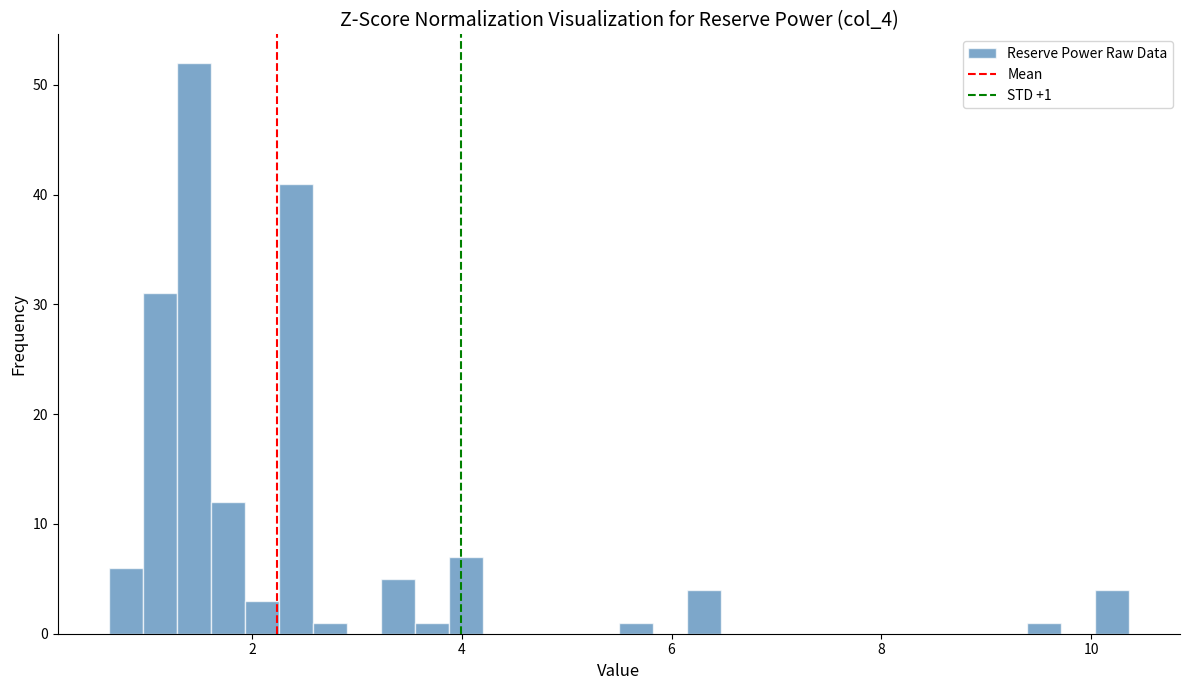

Read against the x-axis, roughly where is the centre of the tallest bar?

1.4